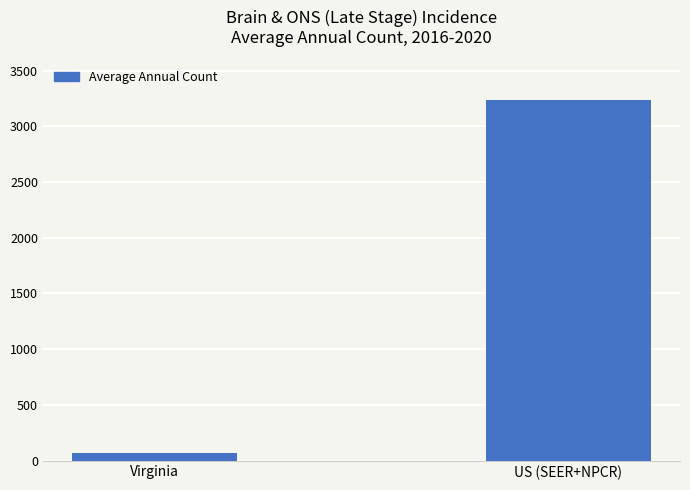

Reading left to right, transcribe all the data shown in this chart.

72	3239